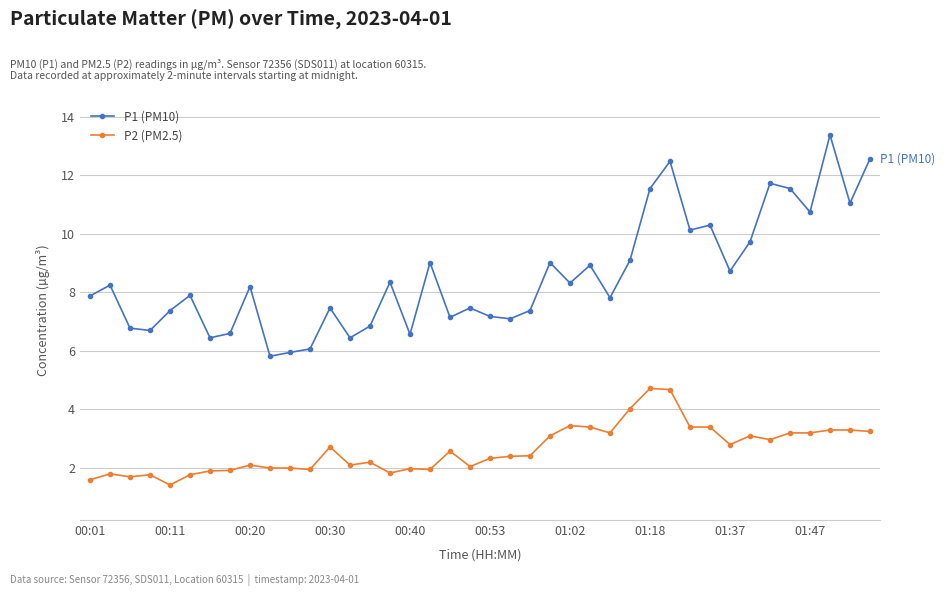

What is the average value of the P2 (PM2.5) series?

2.6